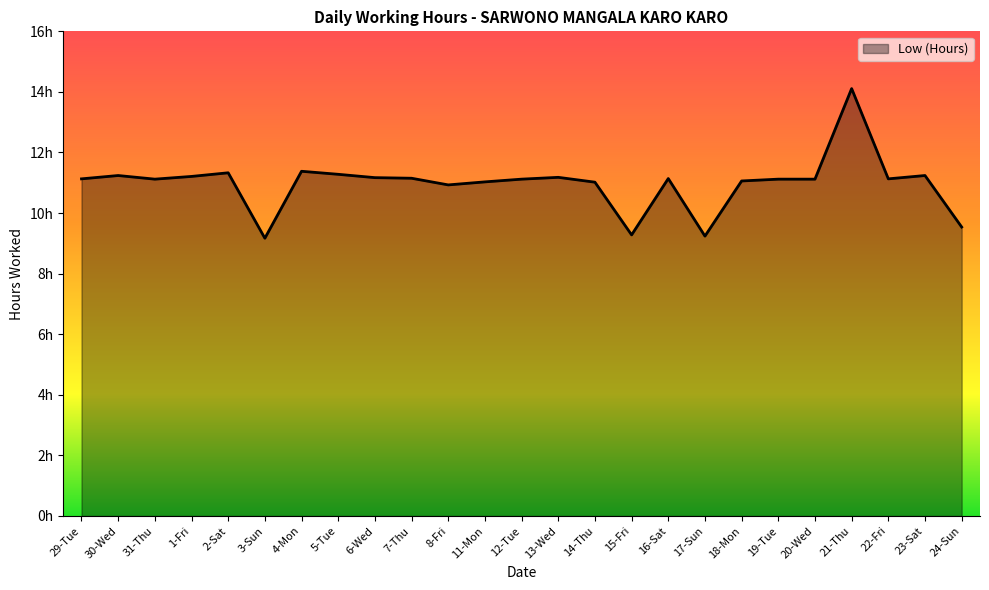

Which label corresponds to the largest value in the chart?

21-Thu